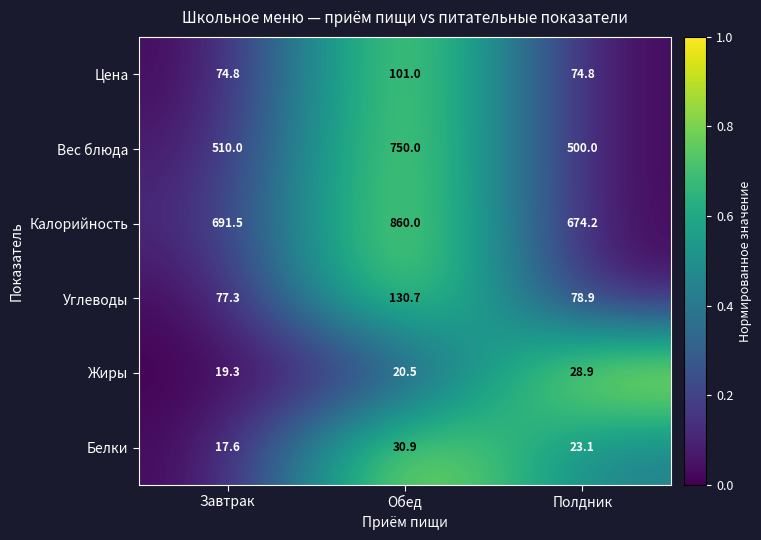

The value of Калорийность at Полдник is 674.2. True or false?

True